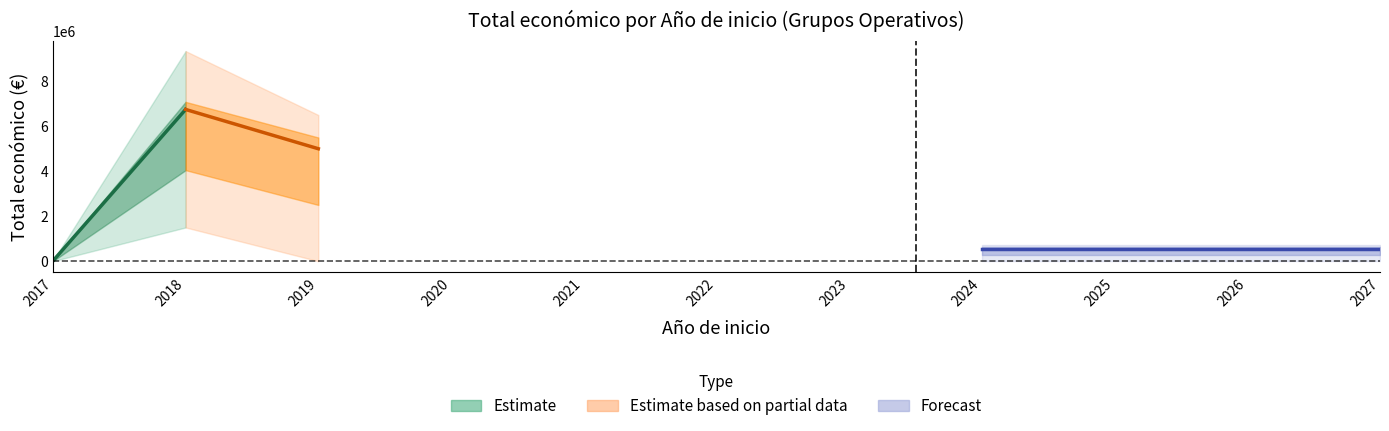

True or false: Total económico and Año de finalización intersect in this chart.

False